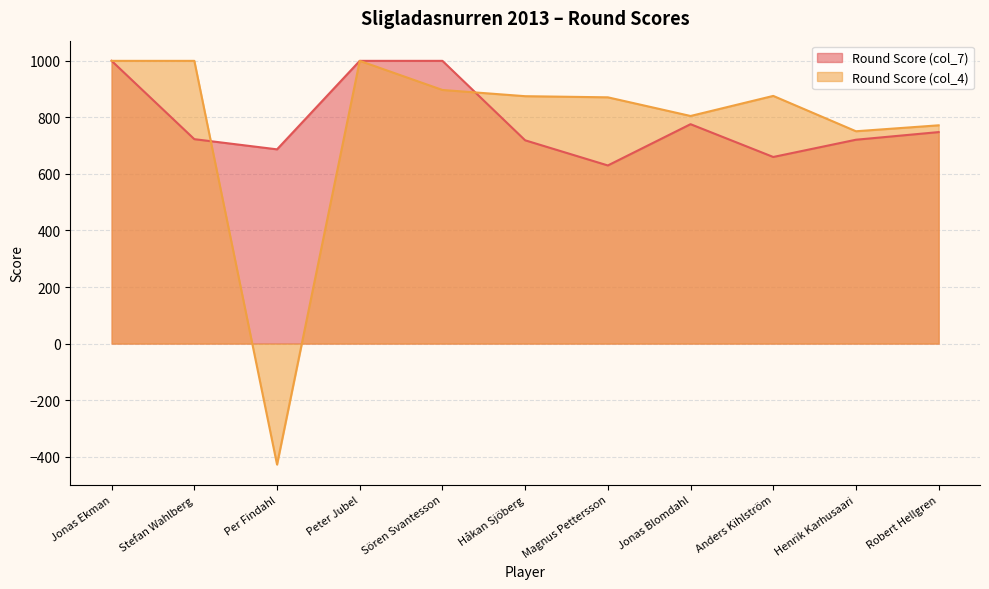

How many lines are shown in the chart?

2